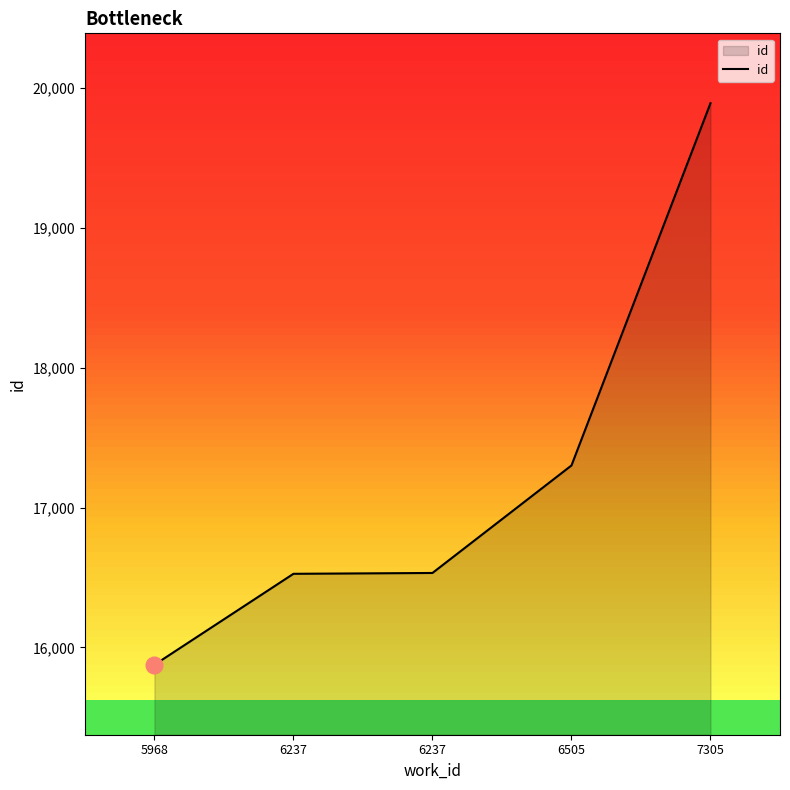

What is the sum of all values?

86131